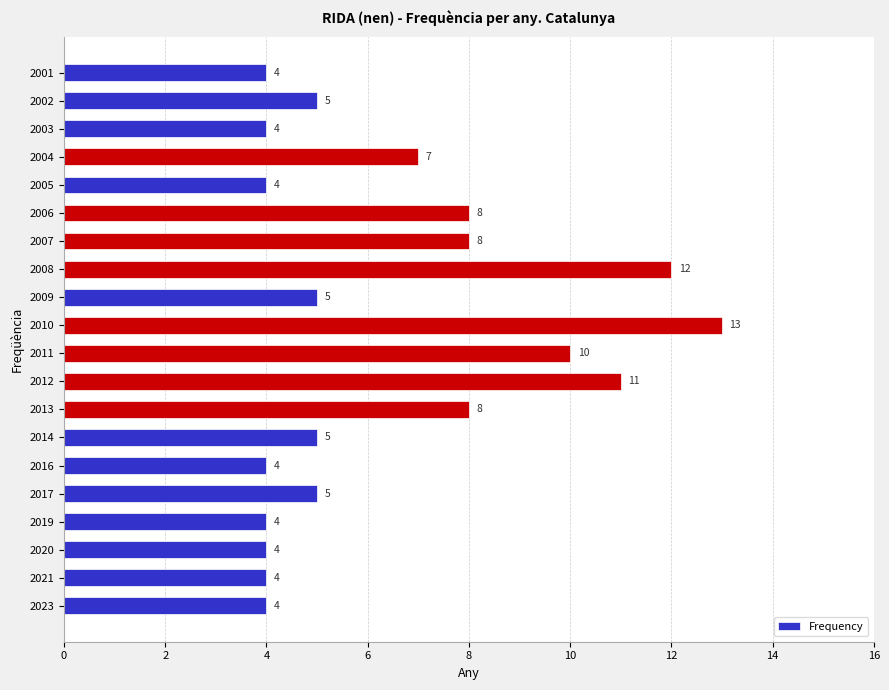

What value does the data have at 2009?

5